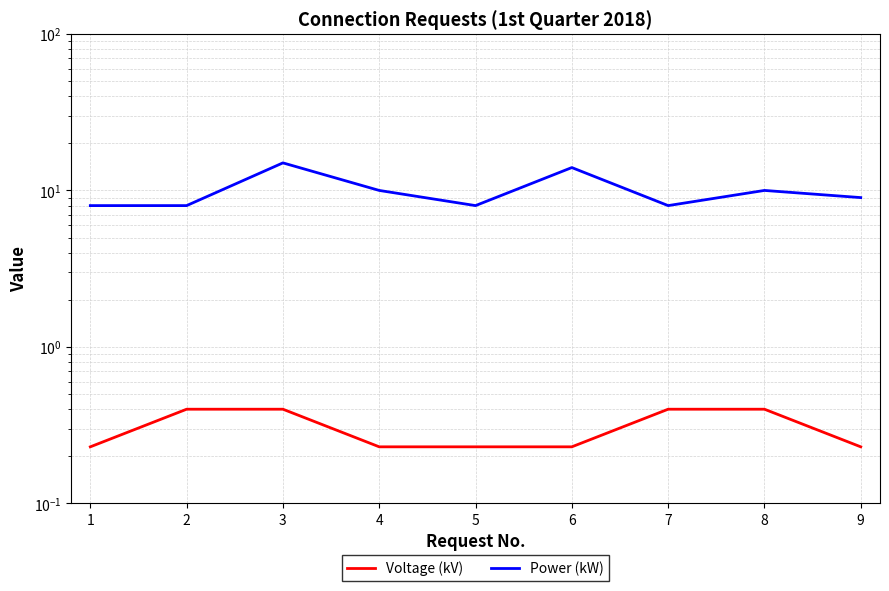

True or false: Voltage (kV) and Power (kW) cross at least once.

False